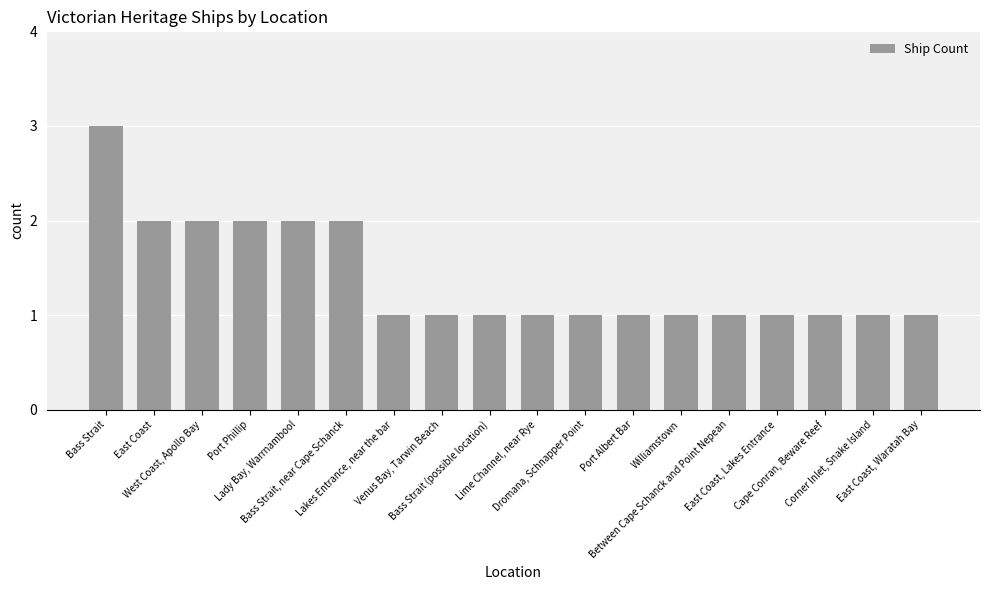

What is the maximum value shown in the chart?

3